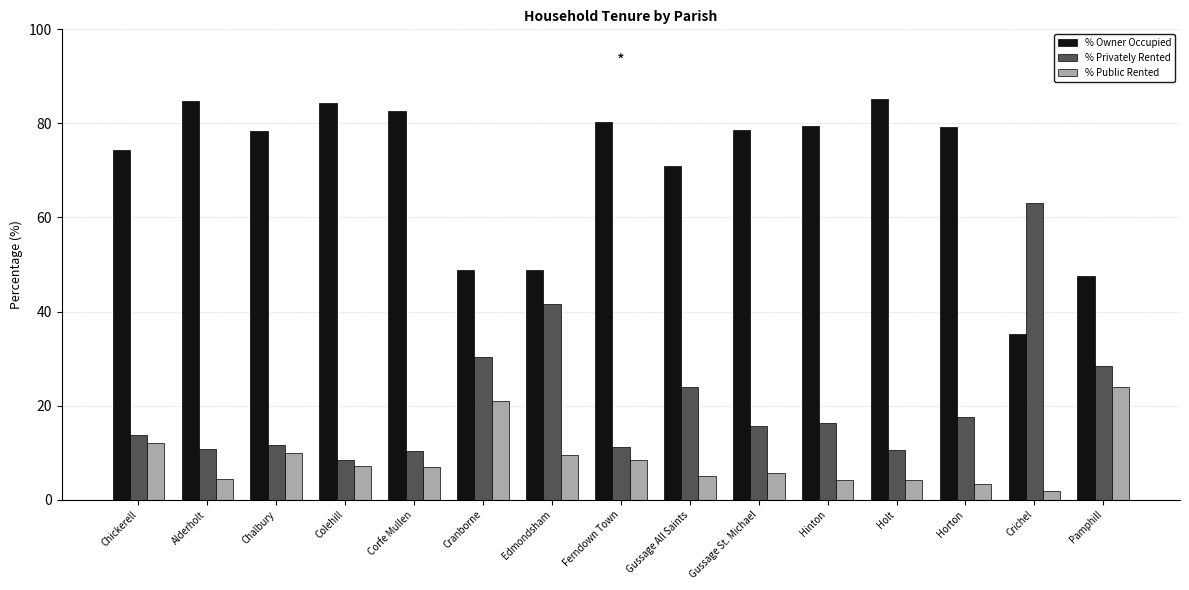

What is the maximum value for % Public Rented?

24.0